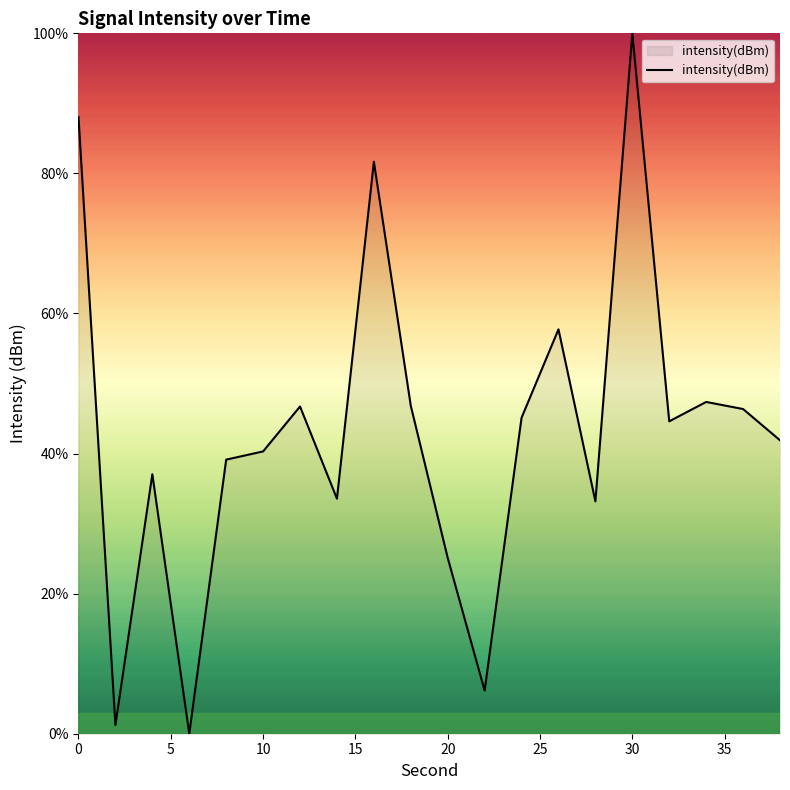

How many lines are shown in the chart?

1